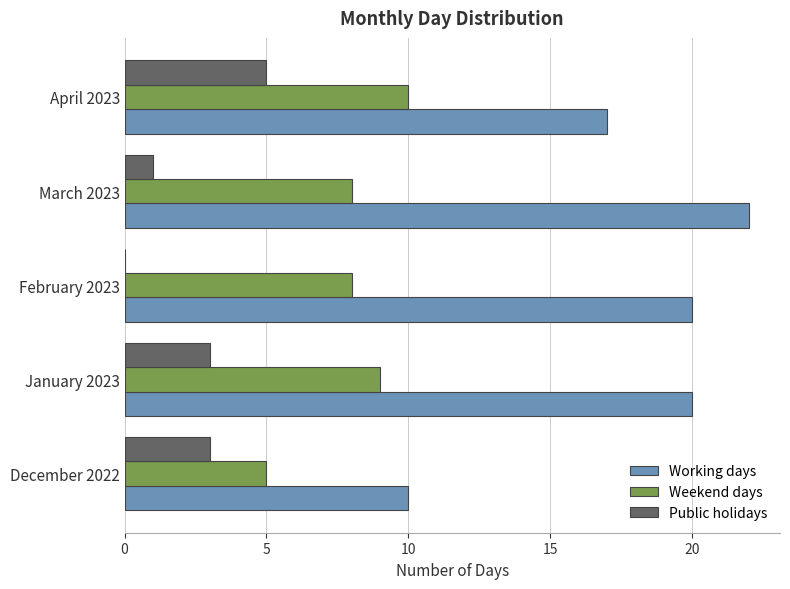

Which series has the largest range (max minus min)?

Working days